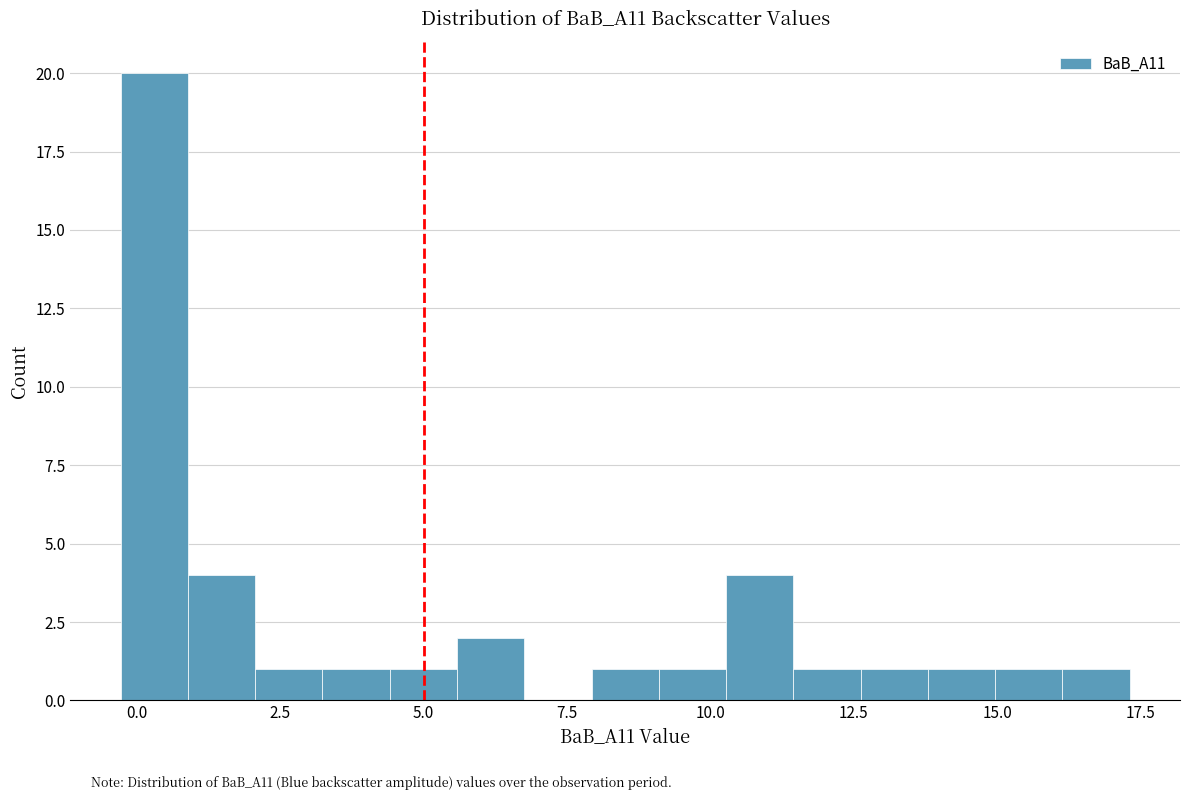

Around what value on the x-axis is the tallest bar? Give the approximate position of its centre, as read against the axis.

0.5